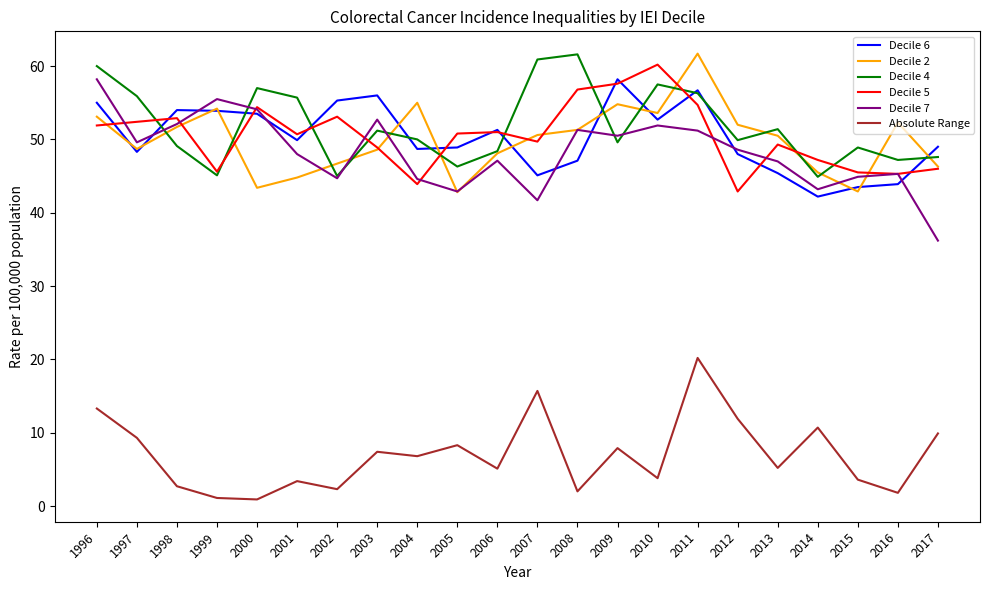

What is the spread (max minus min) of values at 2006?

46.2